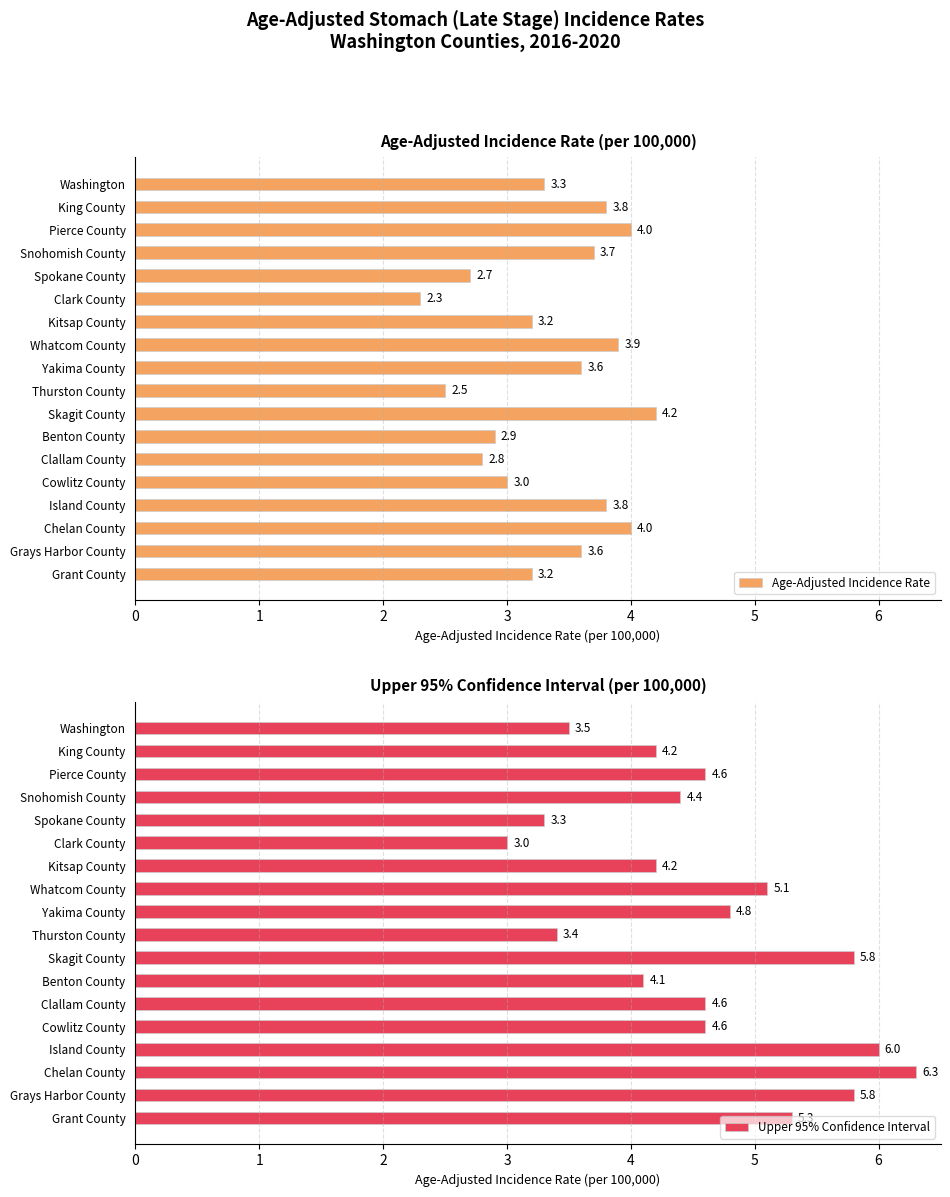

At how many categories does at least one series exceed 3?

17